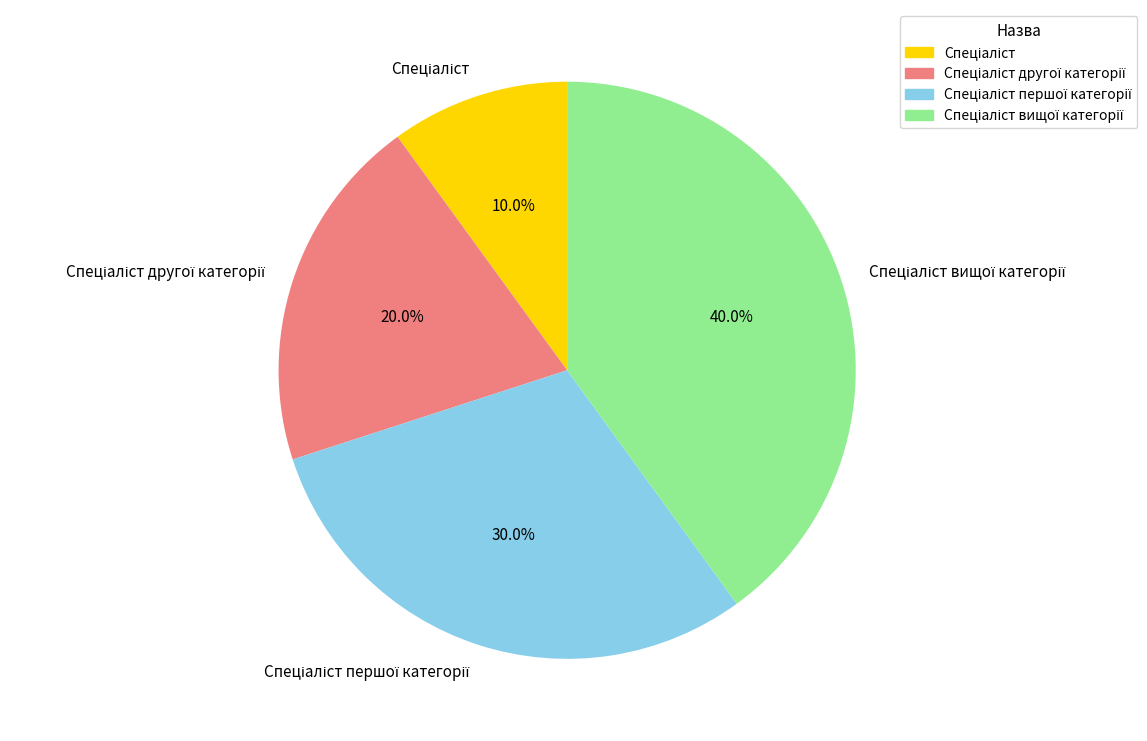

Does any single category account for the majority?

No